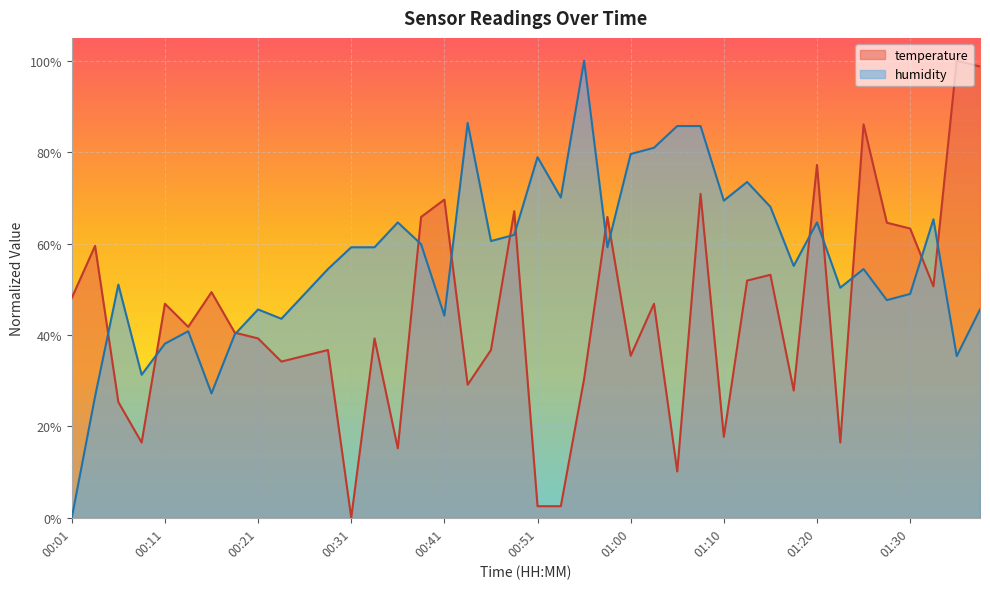

Where is the first local maximum for humidity?

00:06